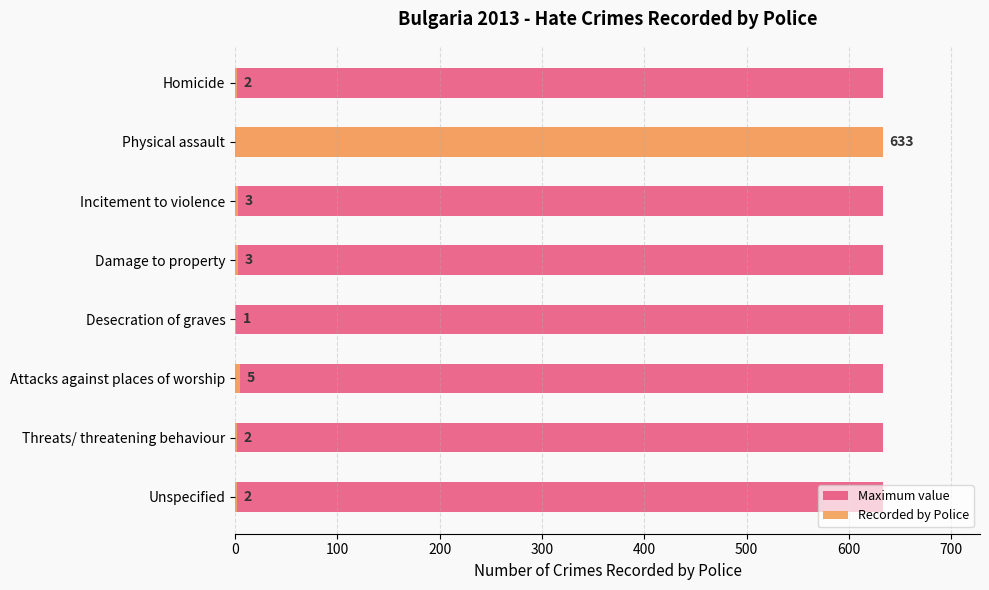

The value of Recorded by Police at Damage to property is 3.0. True or false?

True